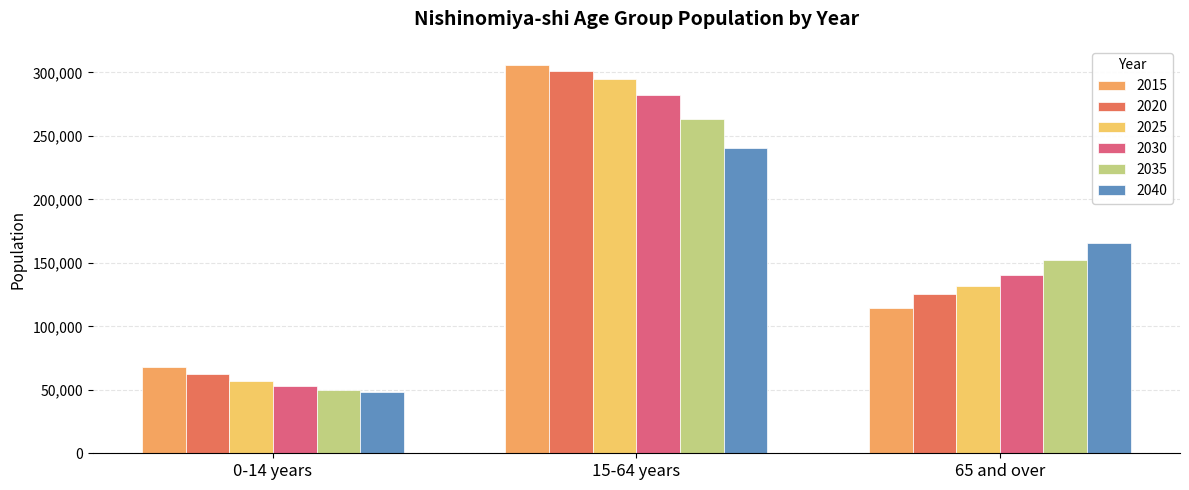

True or false: 2015 has a value of 305609 at 15-64 years.

True